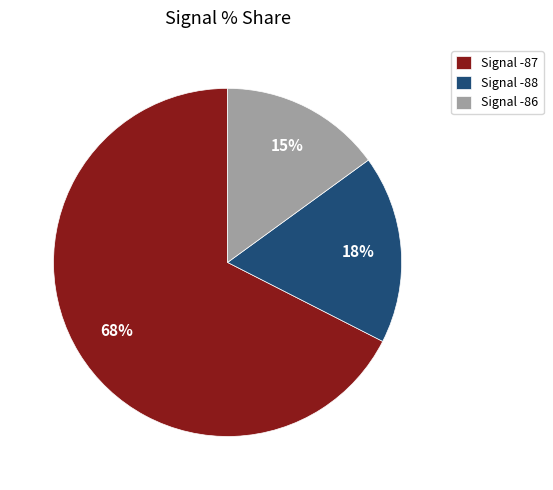

True or false: Signal -87 accounts for 68% of the total.

True